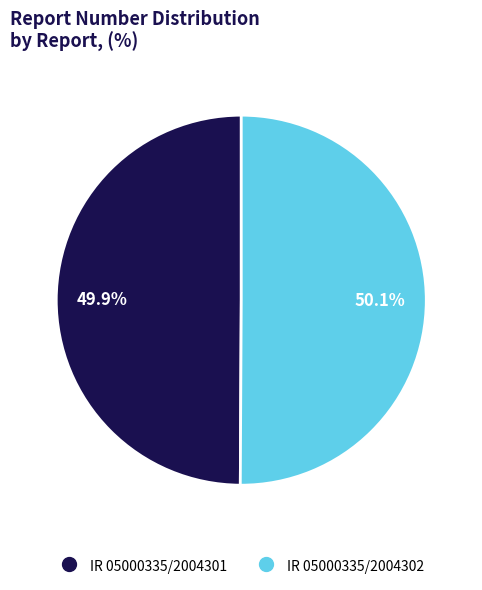

What percentage is NOT represented by IR 05000335/2004301?

50.1%